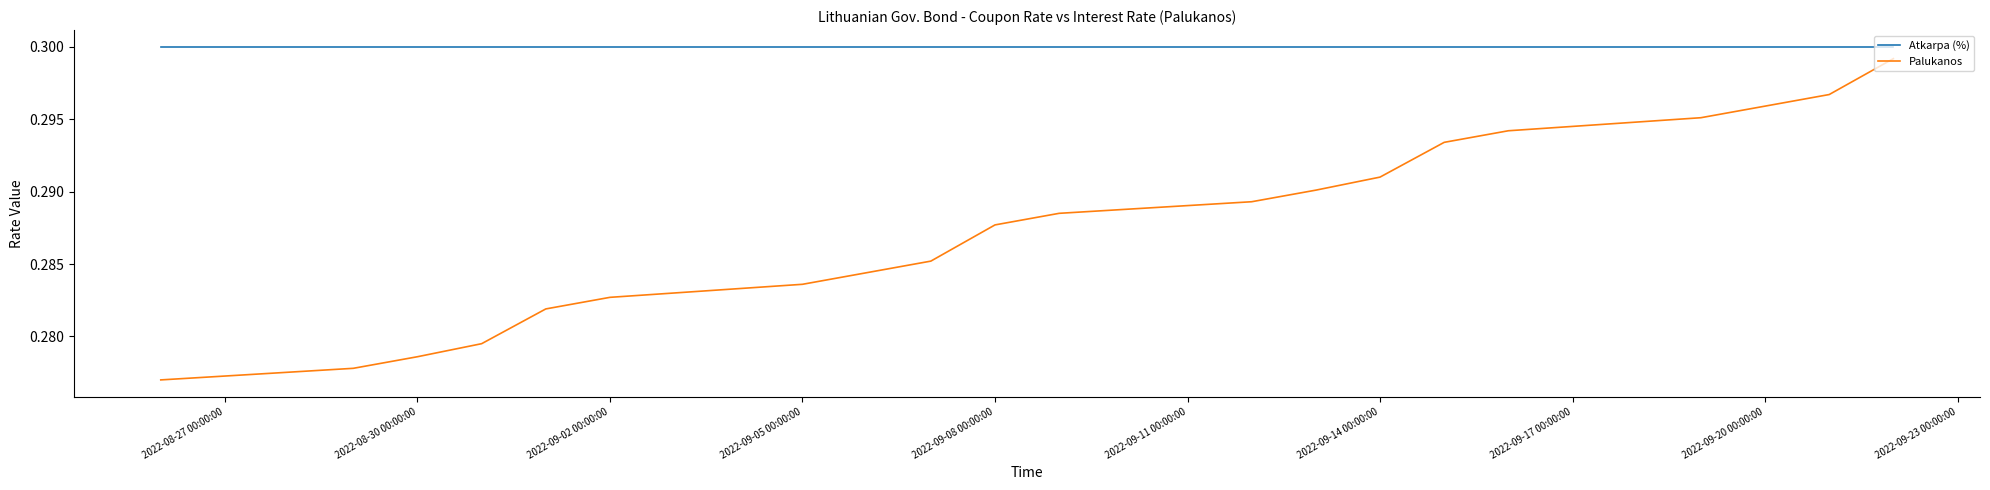

What is the total value across all series at 2022-09-02 00:00:00?

0.6